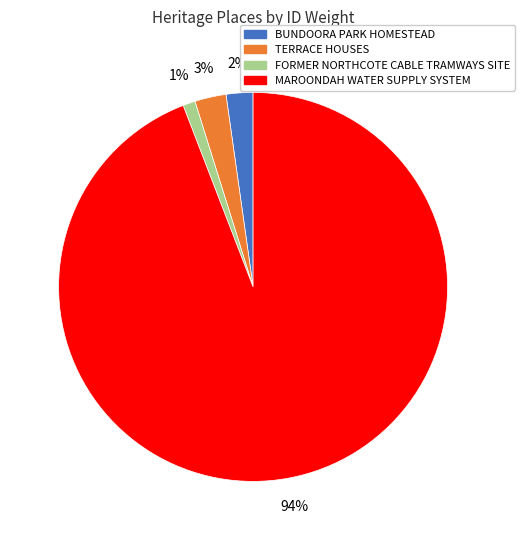

To the nearest percent, what is the difference between the largest and smallest slice percentages?

93%